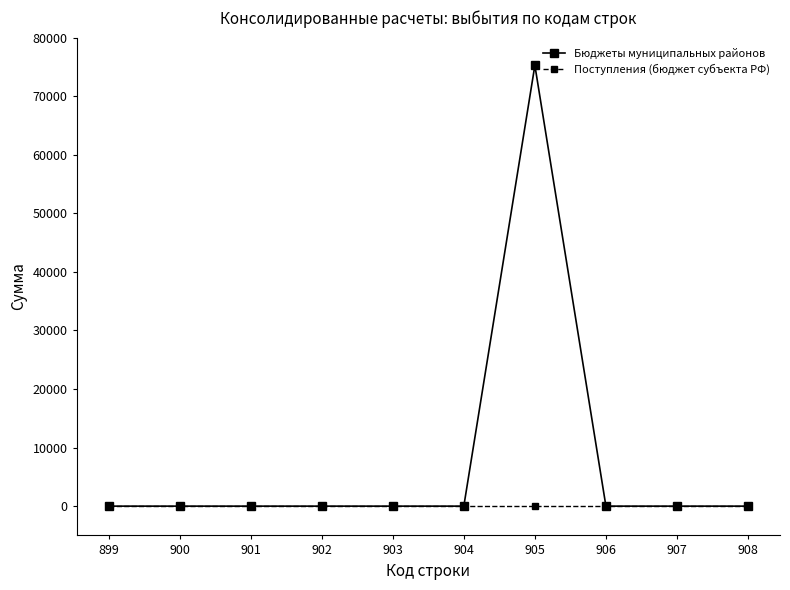

Reading left to right, what are all the values shown in this chart?

Бюджеты муниципальных районов: 899=0.0	900=0.0	901=0.0	902=0.0	903=0.0	904=0.0	905=75258.3	906=0.0	907=0.0	908=0.0
Поступления (бюджет субъекта РФ): 899=0.0	900=0.0	901=0.0	902=0.0	903=0.0	904=0.0	905=0.0	906=0.0	907=0.0	908=0.0